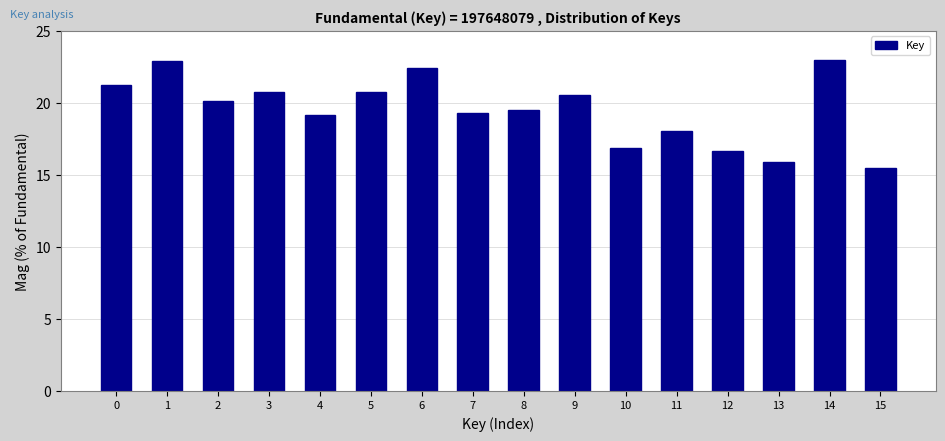

What is the ratio of the value at 9 to the value at 1?

0.9